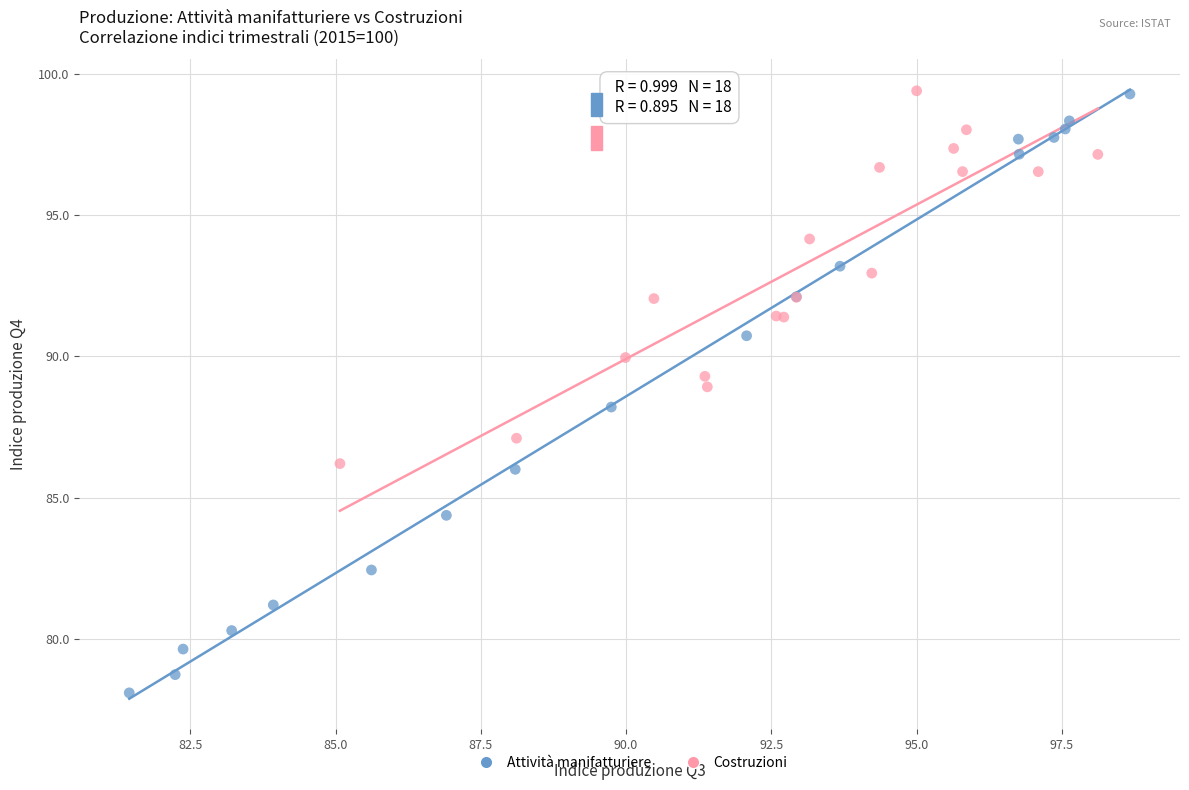

Which series contains the lowest Y value?

Attività manifatturiere